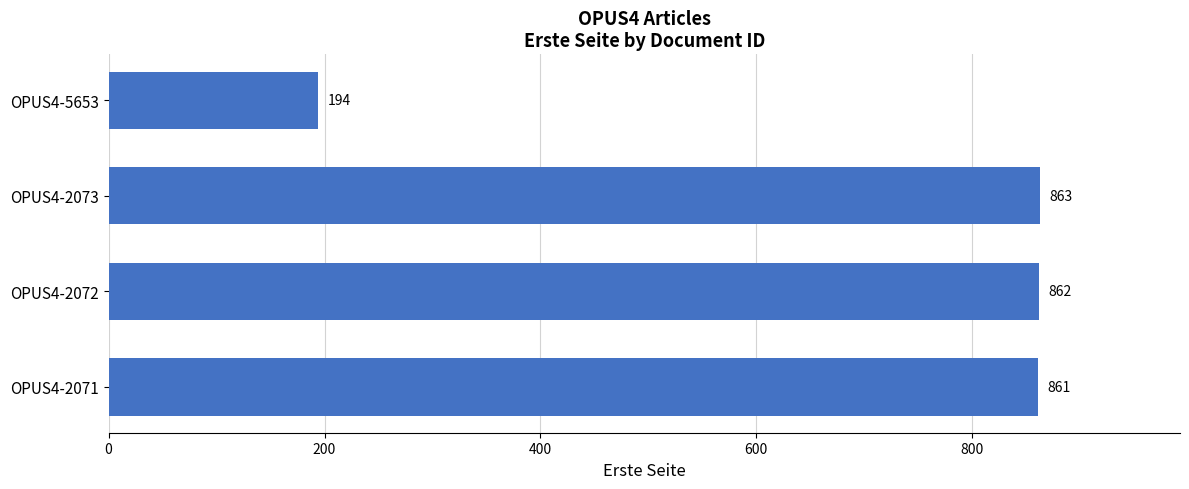

What is the ratio of the value at OPUS4-2073 to the value at OPUS4-2072?

1.0